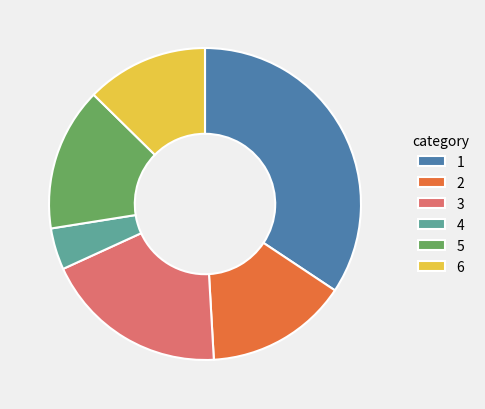

What is the ratio of the value at 5 to the value at 2?

1.0